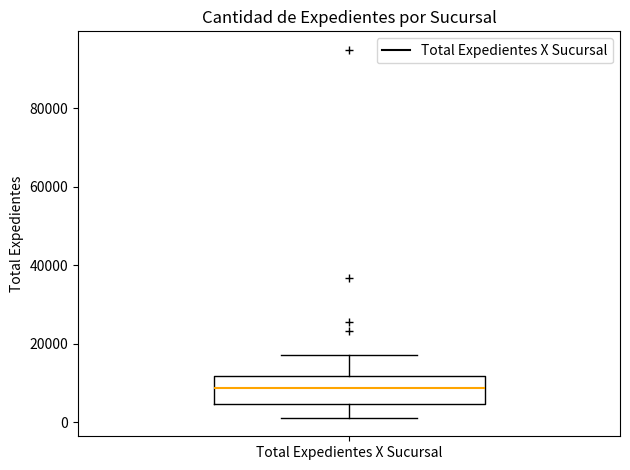

Read this box plot against the y-axis: the position of the median line, the range covered by the box, and the ends of both whiskers. The values are not printed on the chart, so give them approximately, as read against the axis.

median 8000, box 4000 to 12000, whiskers 2000 to 18000